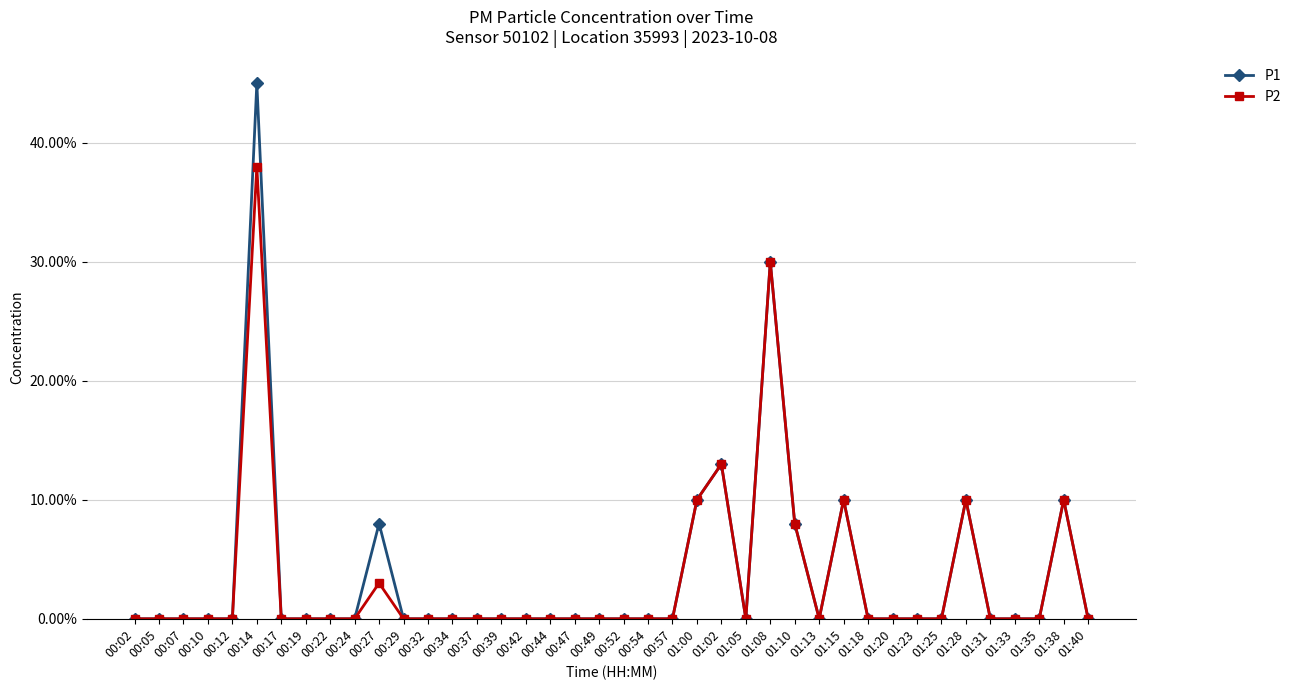

What are all the series names shown in the legend?

P1, P2